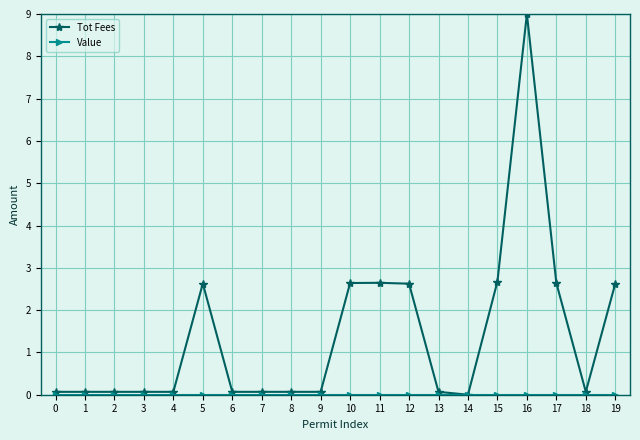

Which category has the highest value in the Tot Fees series?

16